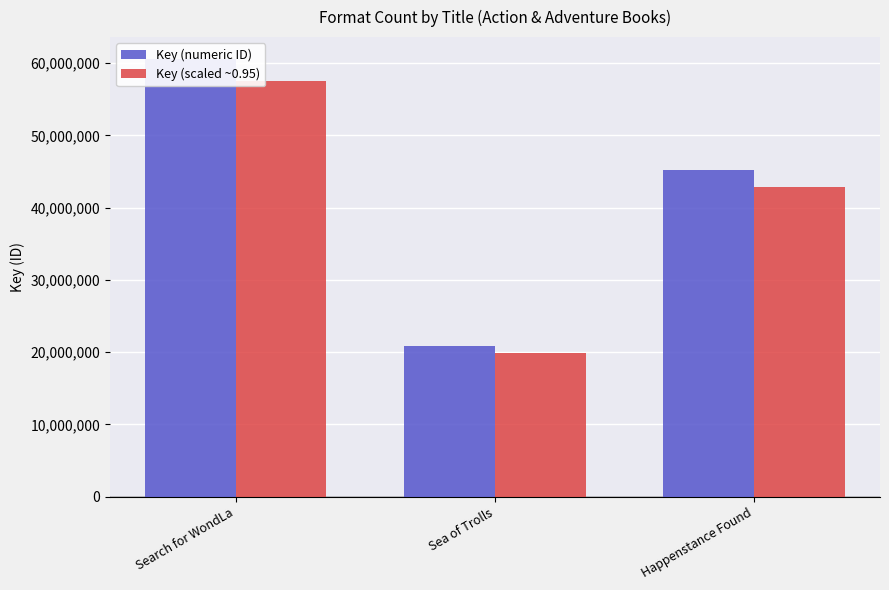

Is it true that Key (numeric ID) equals 8729641.5 at Sea of Trolls?

False